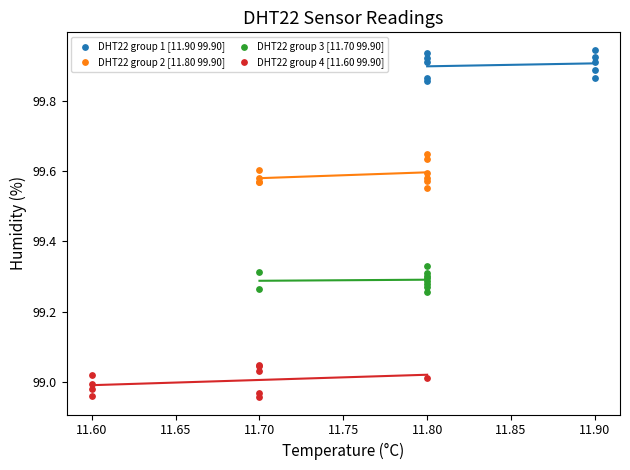

Which series contains the lowest Y value?

DHT22 group 4 [11.60 99.90]